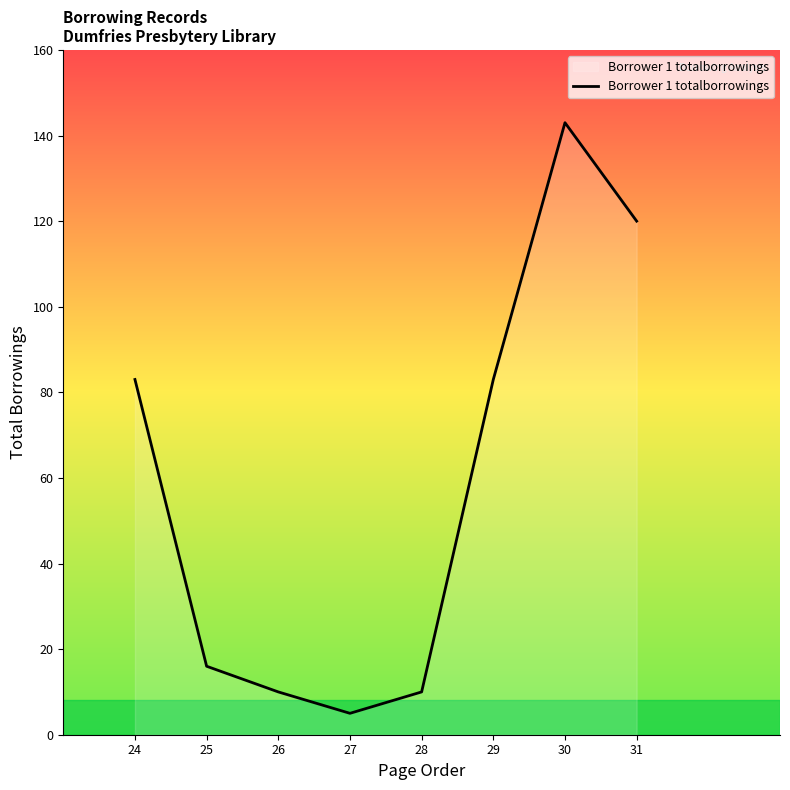

What is the change in value from 29 to 30?

+60